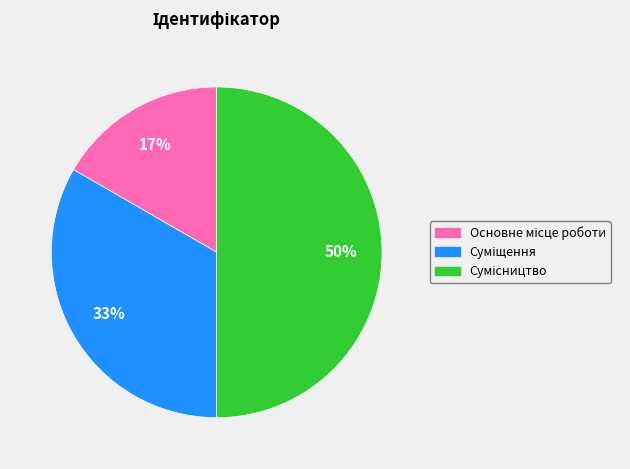

To the nearest percent, what is the difference between the largest and smallest slice percentages?

33%